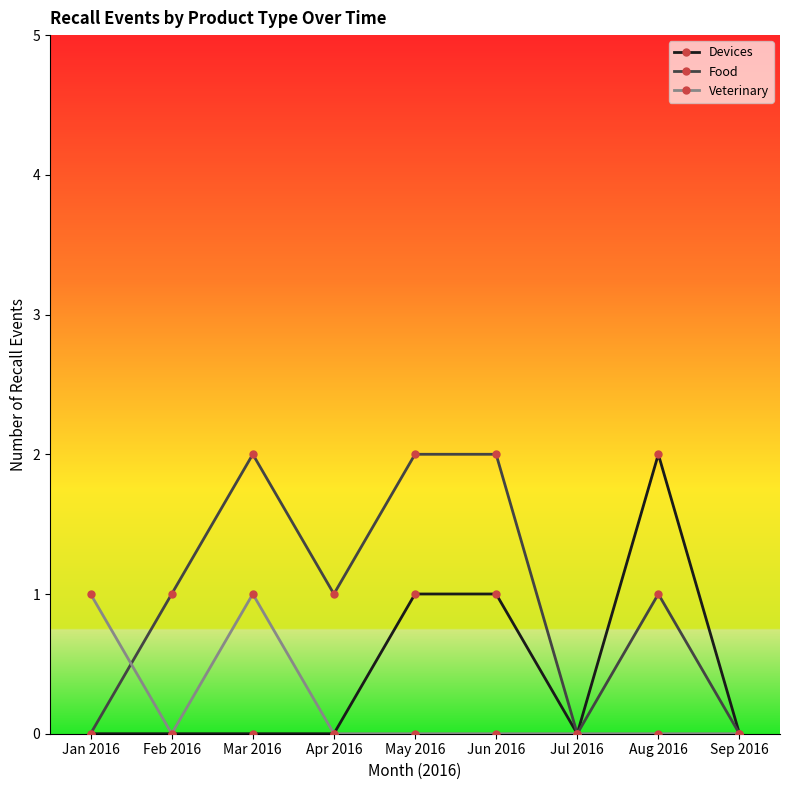

List the series in order of their overall mean, highest first.

Food, Devices, Veterinary